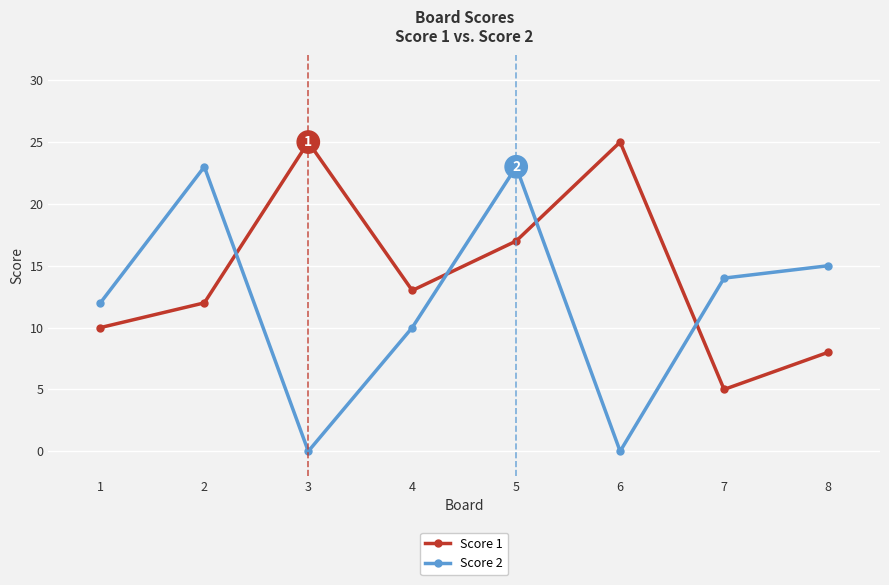

What is the maximum value shown in the chart?

25